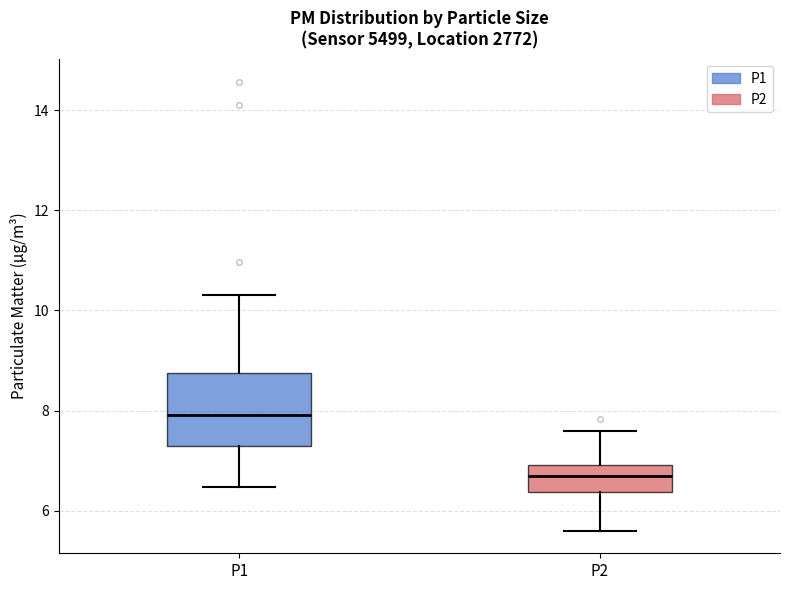

Which box's median line is the lowest?

P2